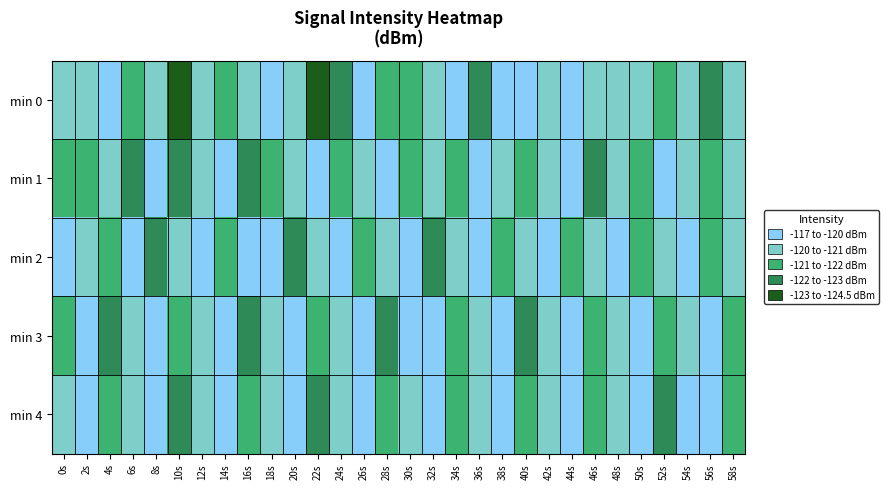

At how many categories does at least one series exceed -121?

30